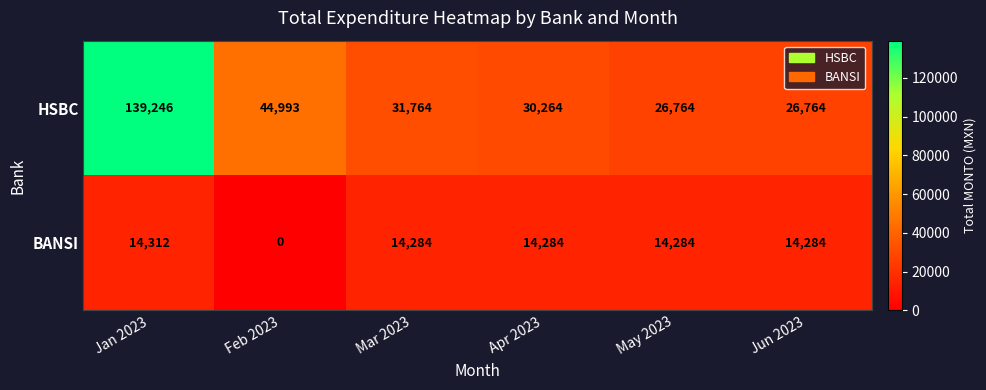

Which series has the widest spread of values?

HSBC